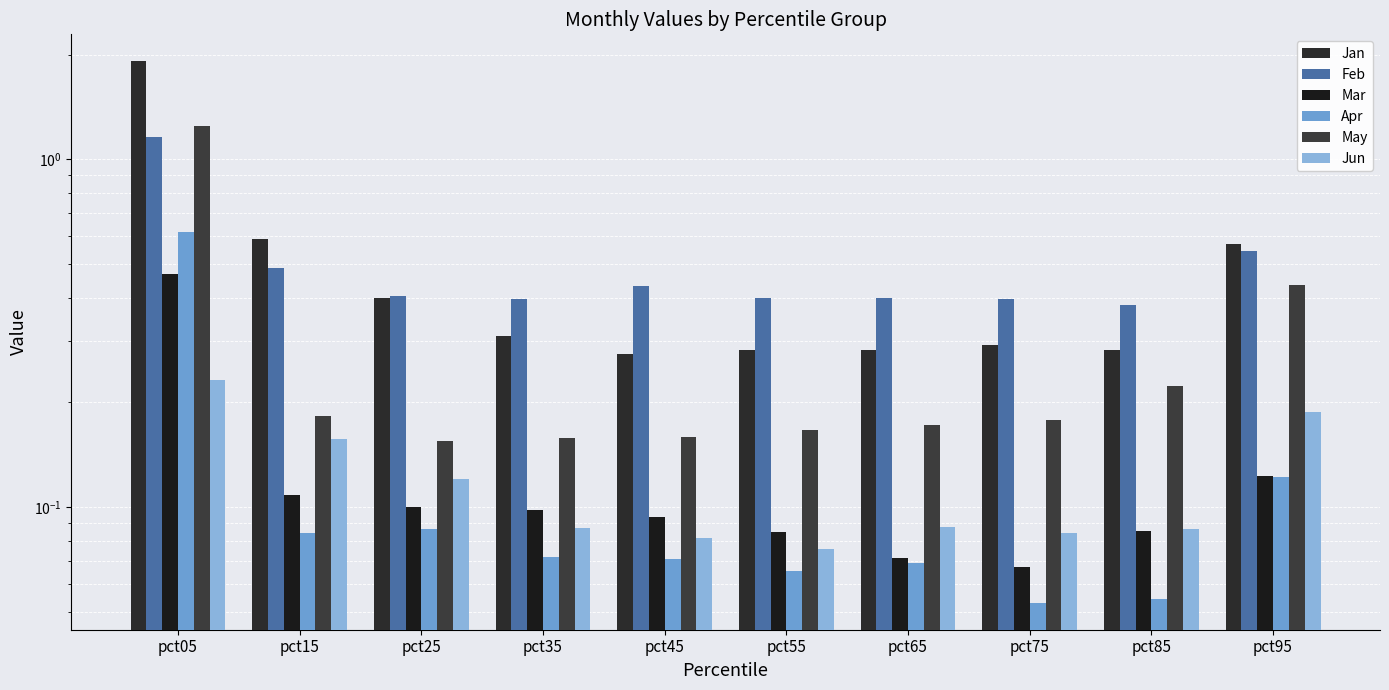

At pct25, list the series in order from smallest to largest.

Apr, Mar, Jun, May, Jan, Feb